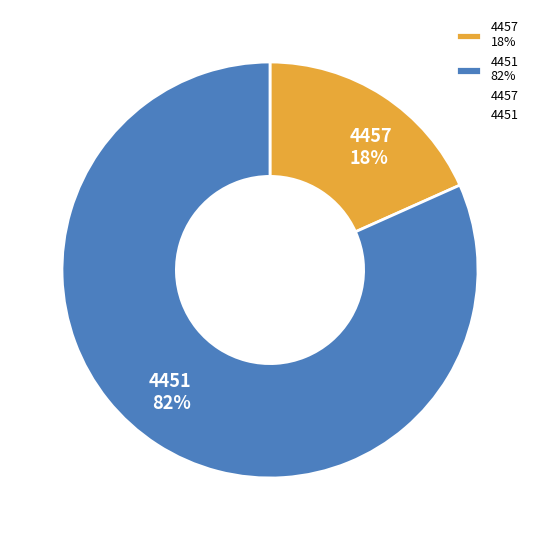

Count the number of slices in the pie.

2